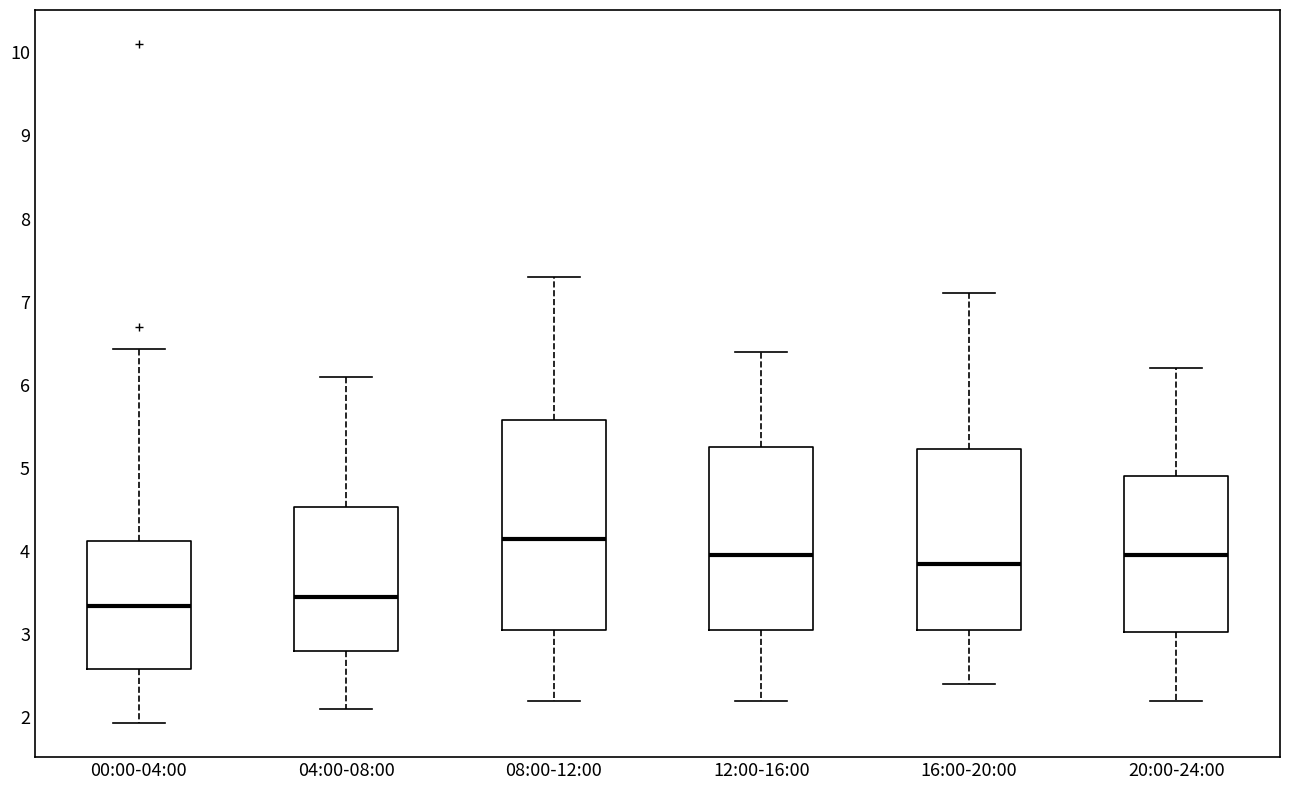

Where does the upper whisker of the box for 12:00-16:00 end on the y-axis? The values are not printed on the chart, so give them approximately, as read against the axis.

6.4